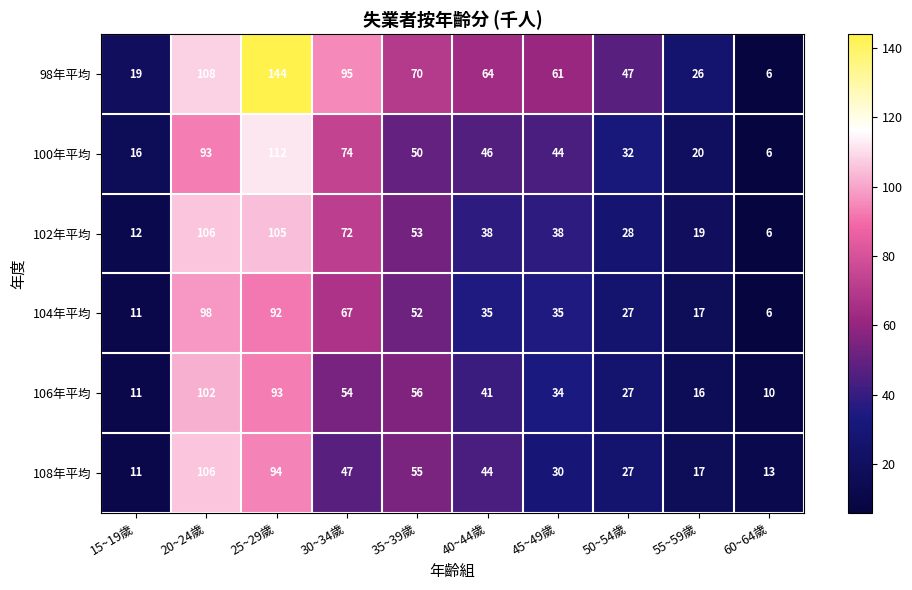

How many data points in 104年平均 are less than 35?

4